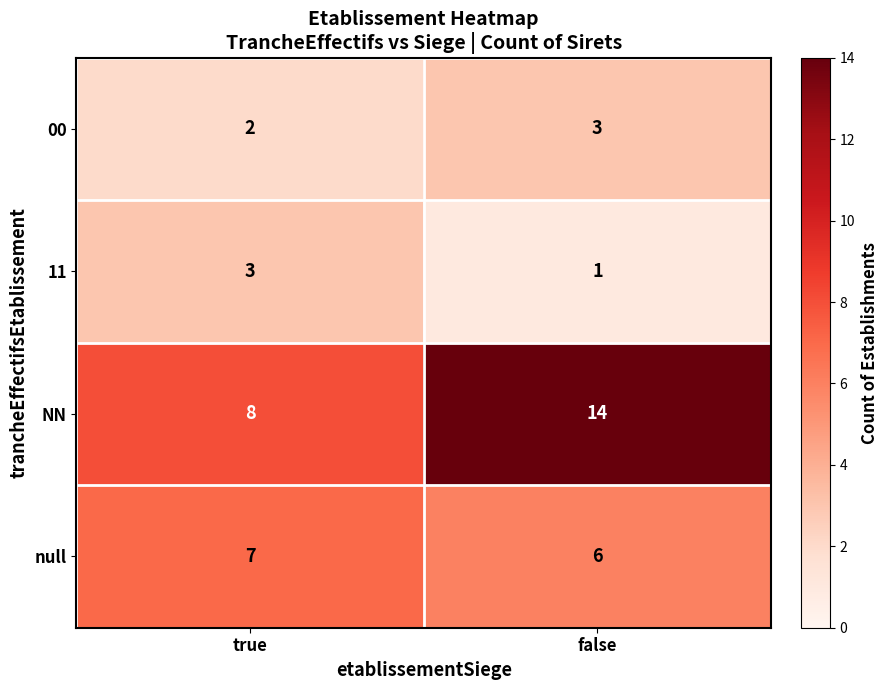

The NN series shows 8 at true. True or false?

True